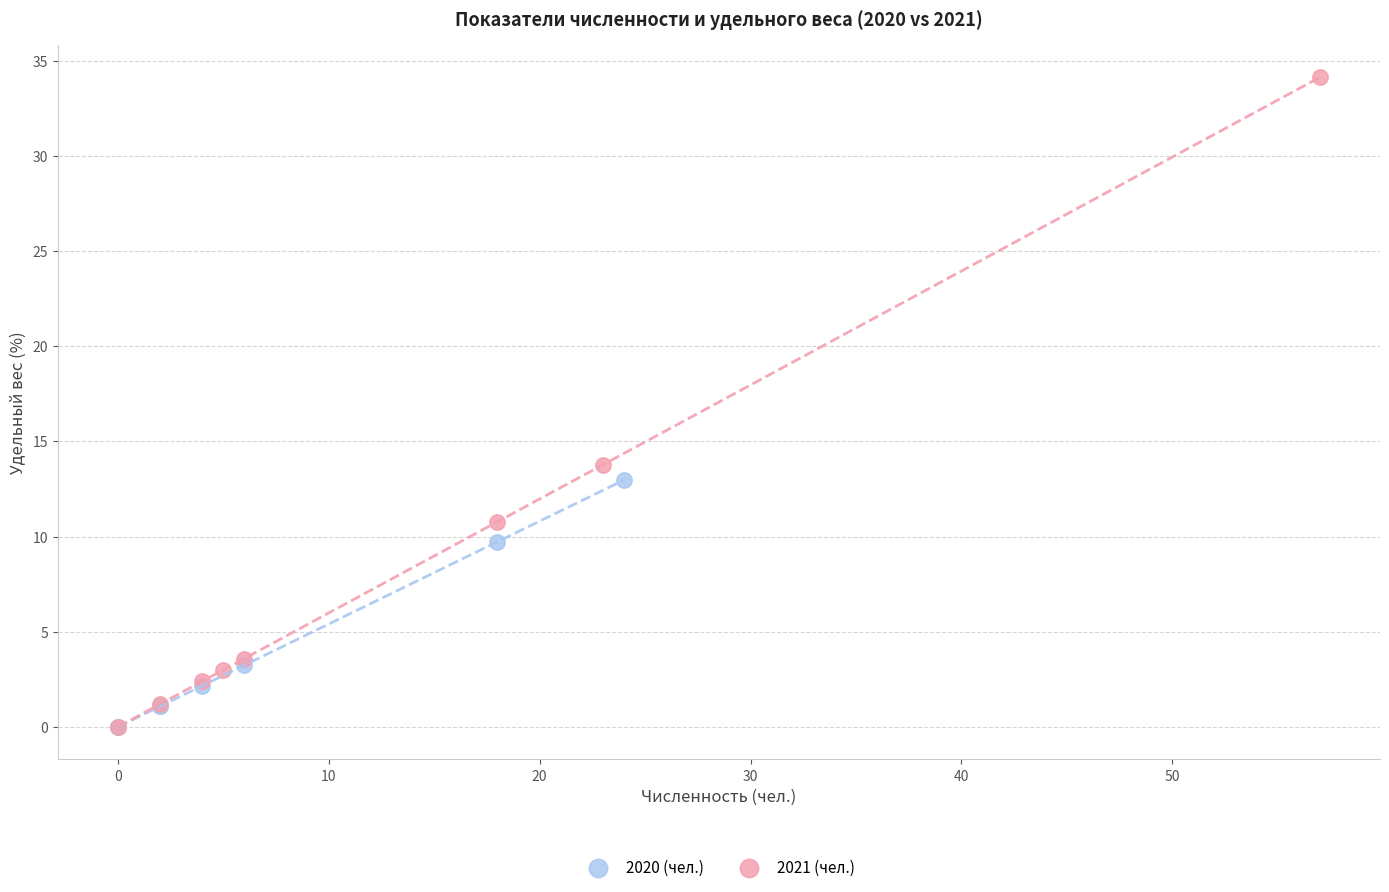

Which series has the largest Y range (max minus min)?

2021 (чел.)